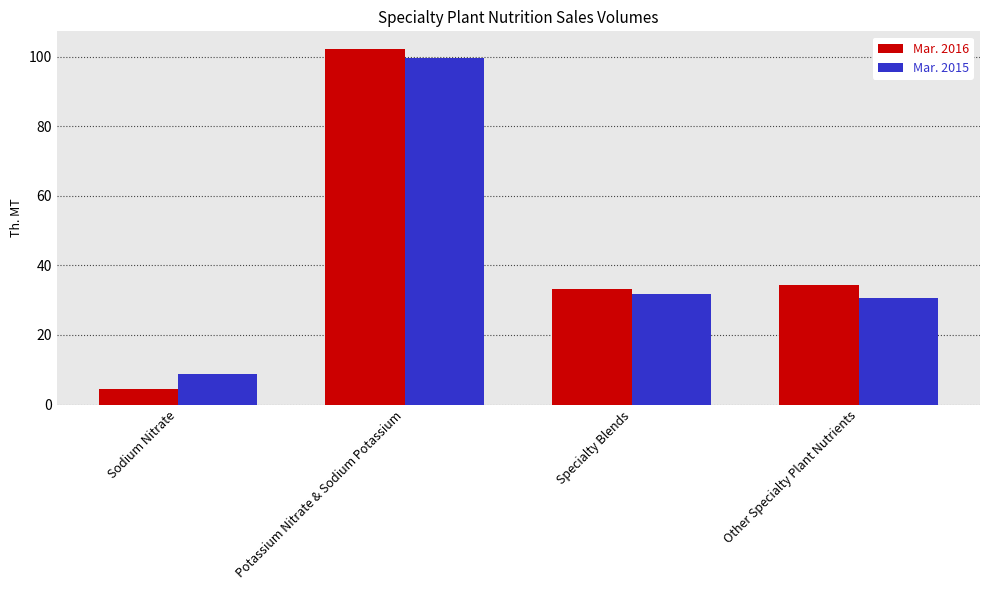

How many groups of bars are there?

4